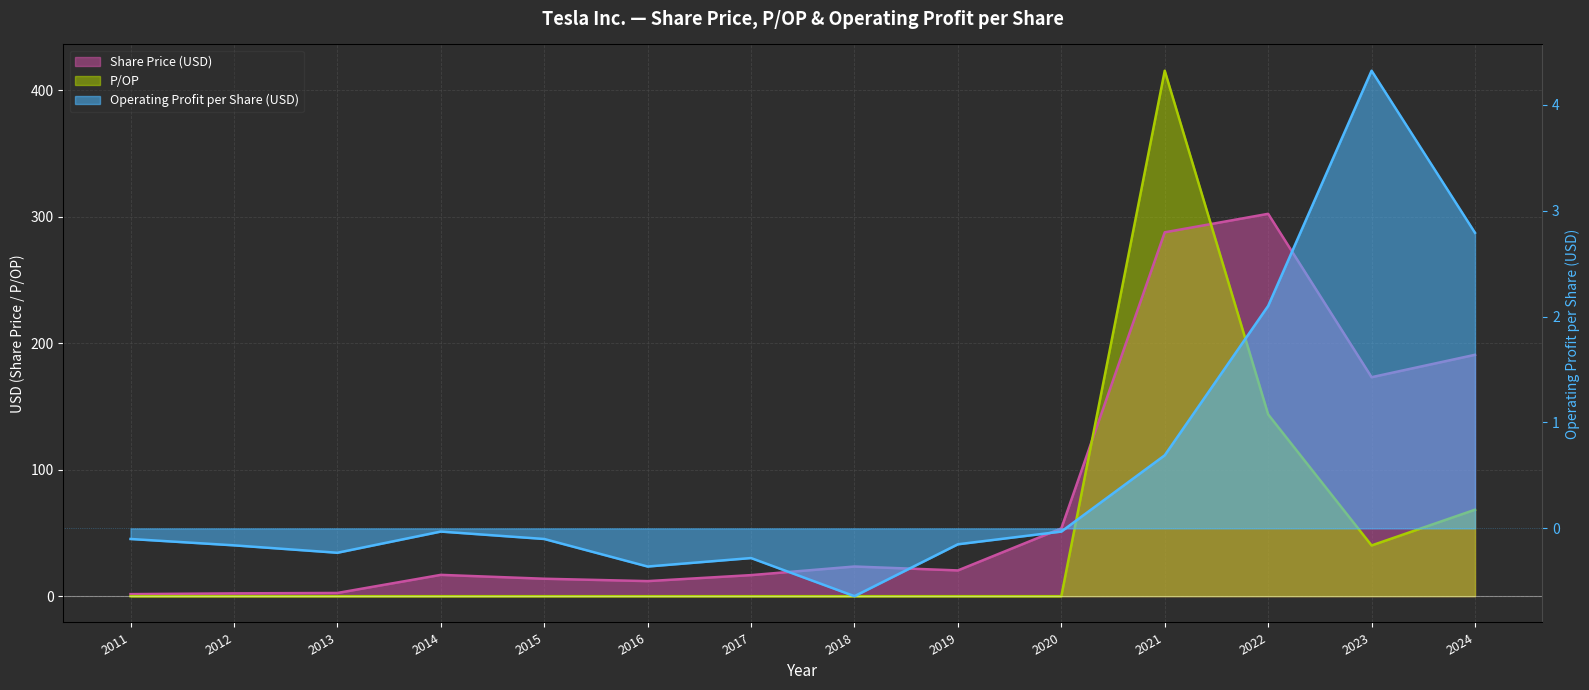

Rank the series by their average value, from highest to lowest.

Share Price, P/OP, Operating Profit per Share